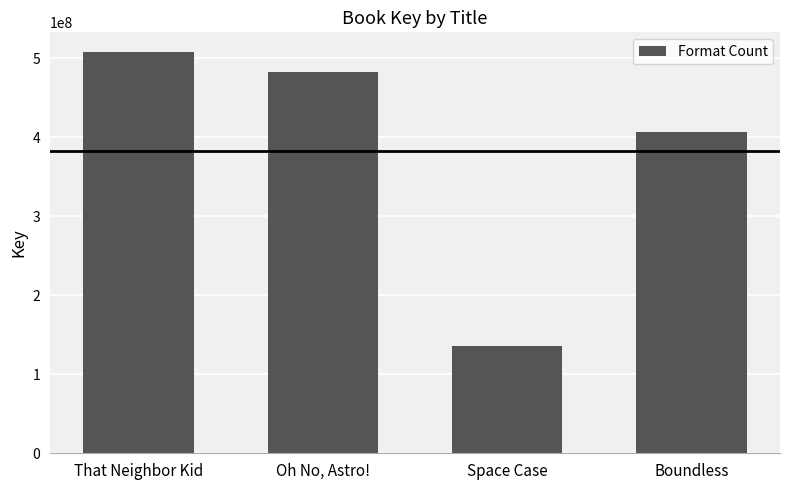

What is the greatest value displayed?

507316190